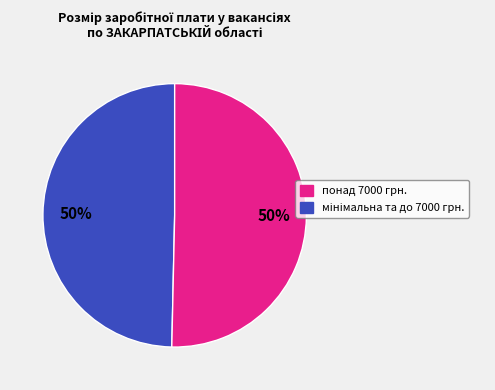

To the nearest percent, what is the average slice percentage?

50%